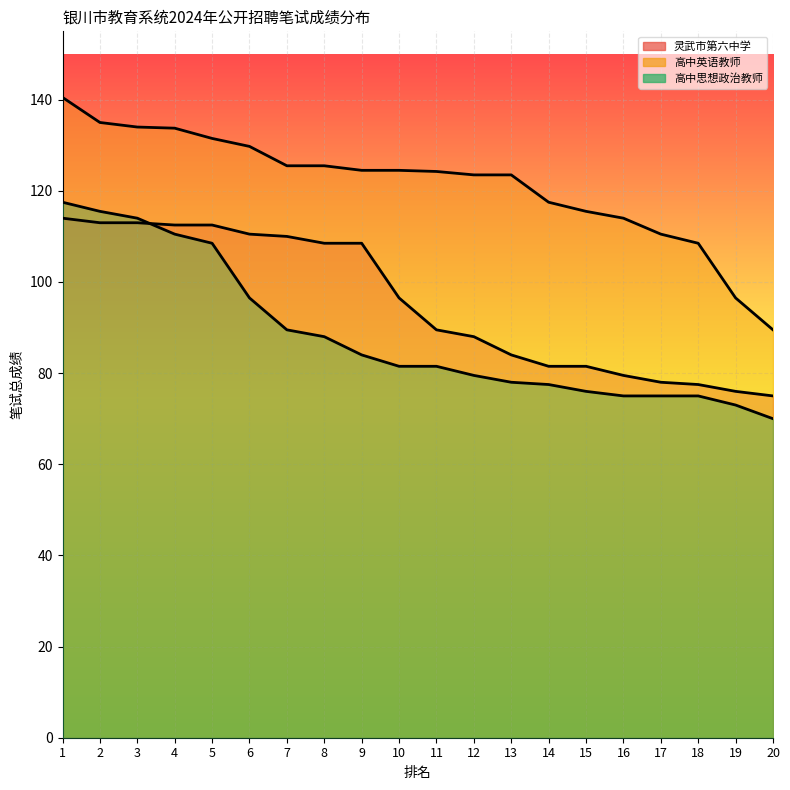

Reading left to right, what are all the values shown in this chart?

灵武市第六中学: 114.0	113.0	113.0	112.5	112.5	110.5	110.0	108.5	108.5	96.5	89.5	88.0	84.0	81.5	81.5	79.5	78.0	77.5	76.0	75.0
高中英语教师: 140.5	135.0	134.0	133.8	131.5	129.8	125.5	125.5	124.5	124.5	124.2	123.5	123.5	117.5	115.5	114.0	110.5	108.5	96.5	89.5
高中思想政治教师: 117.5	115.5	114.0	110.5	108.5	96.5	89.5	88.0	84.0	81.5	81.5	79.5	78.0	77.5	76.0	75.0	75.0	75.0	73.0	70.0